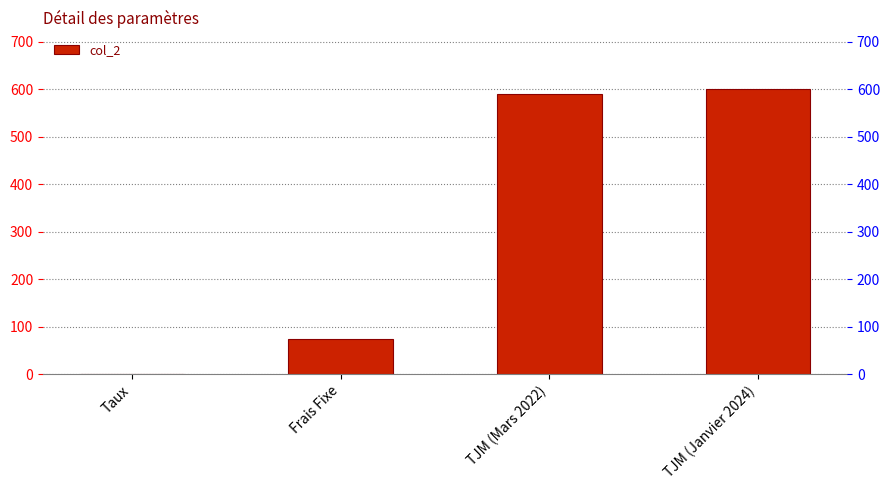

Rank the categories by value from lowest to highest.

Taux, Frais Fixe, TJM (Mars 2022), TJM (Janvier 2024)